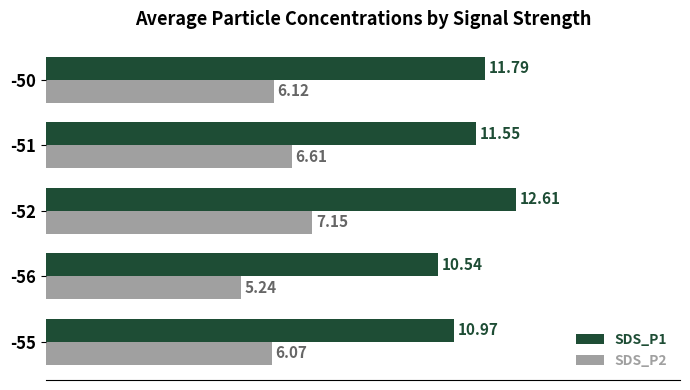

At -55, list the series in order from smallest to largest.

SDS_P2, SDS_P1